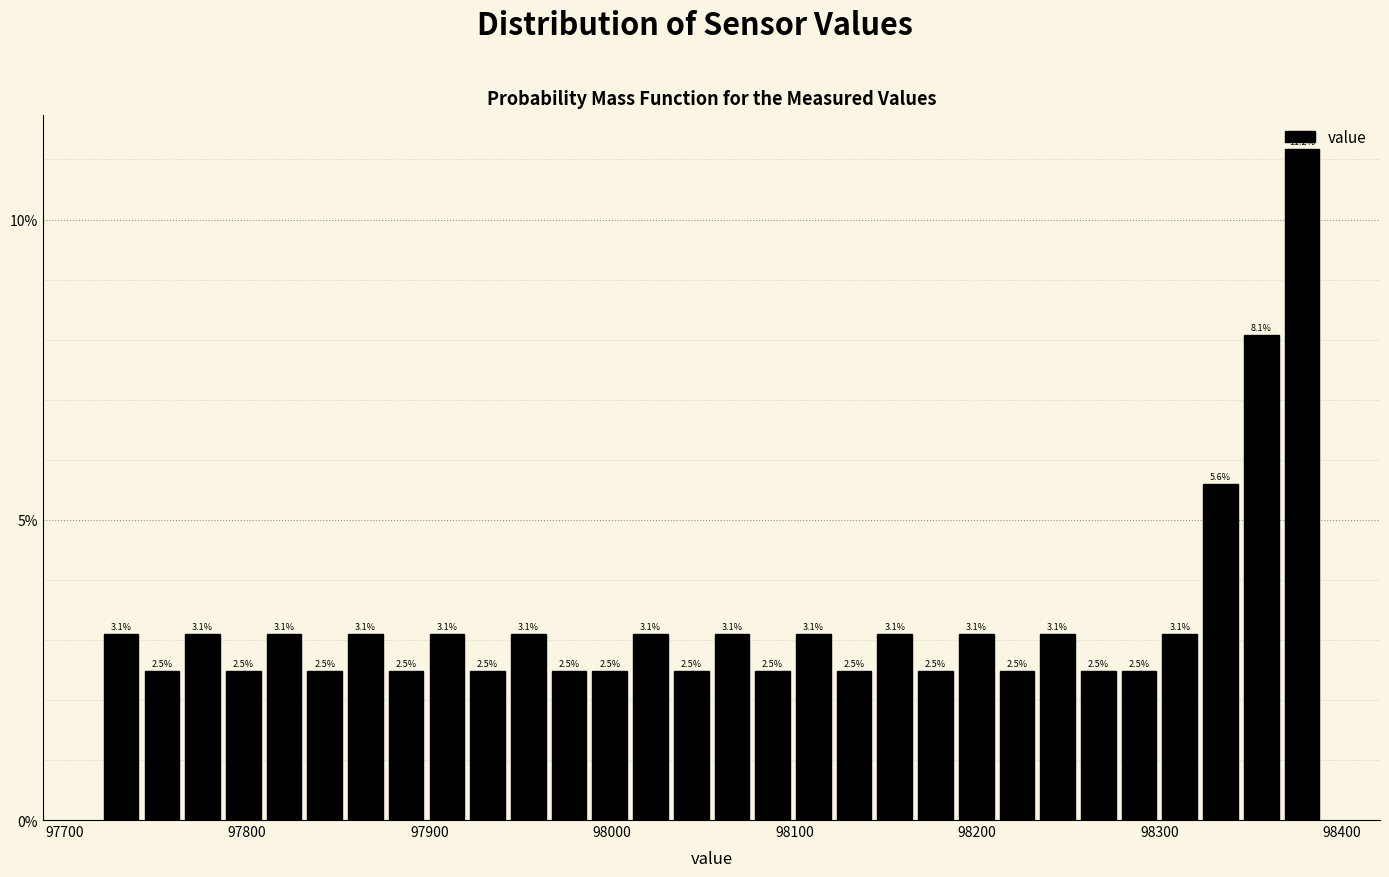

Read against the x-axis, roughly where is the centre of the tallest bar?

98380